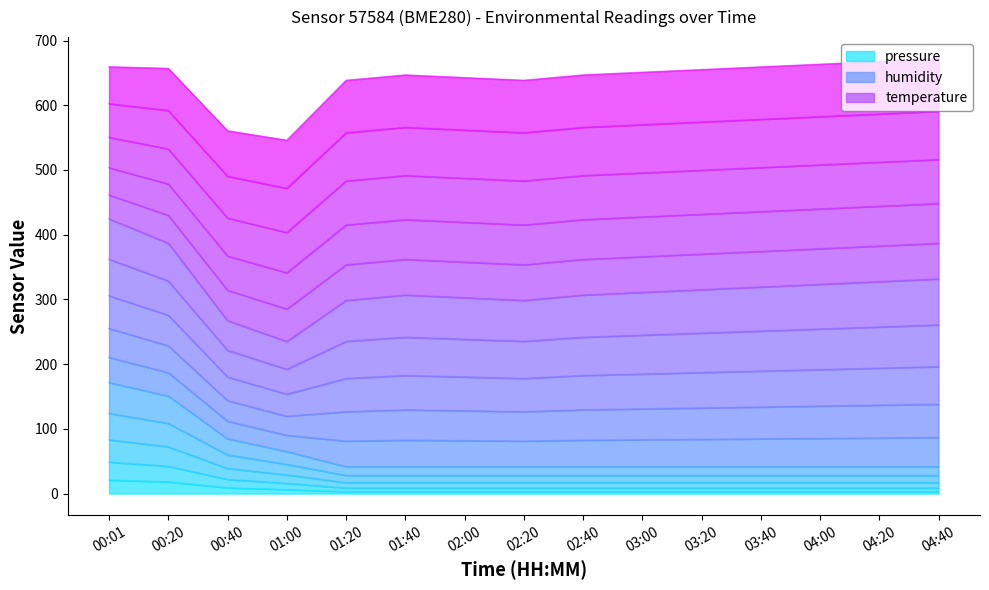

What is the highest value of the temperature series?

48.7